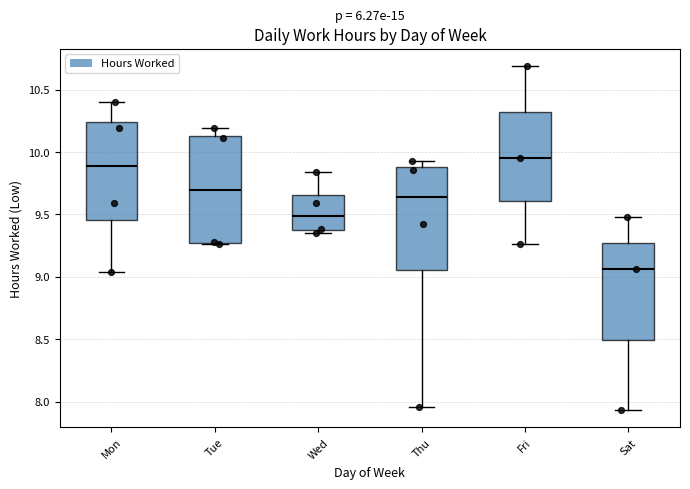

Where is the upper edge of the box for Thu on the y-axis? The values are not printed on the chart, so give them approximately, as read against the axis.

9.90